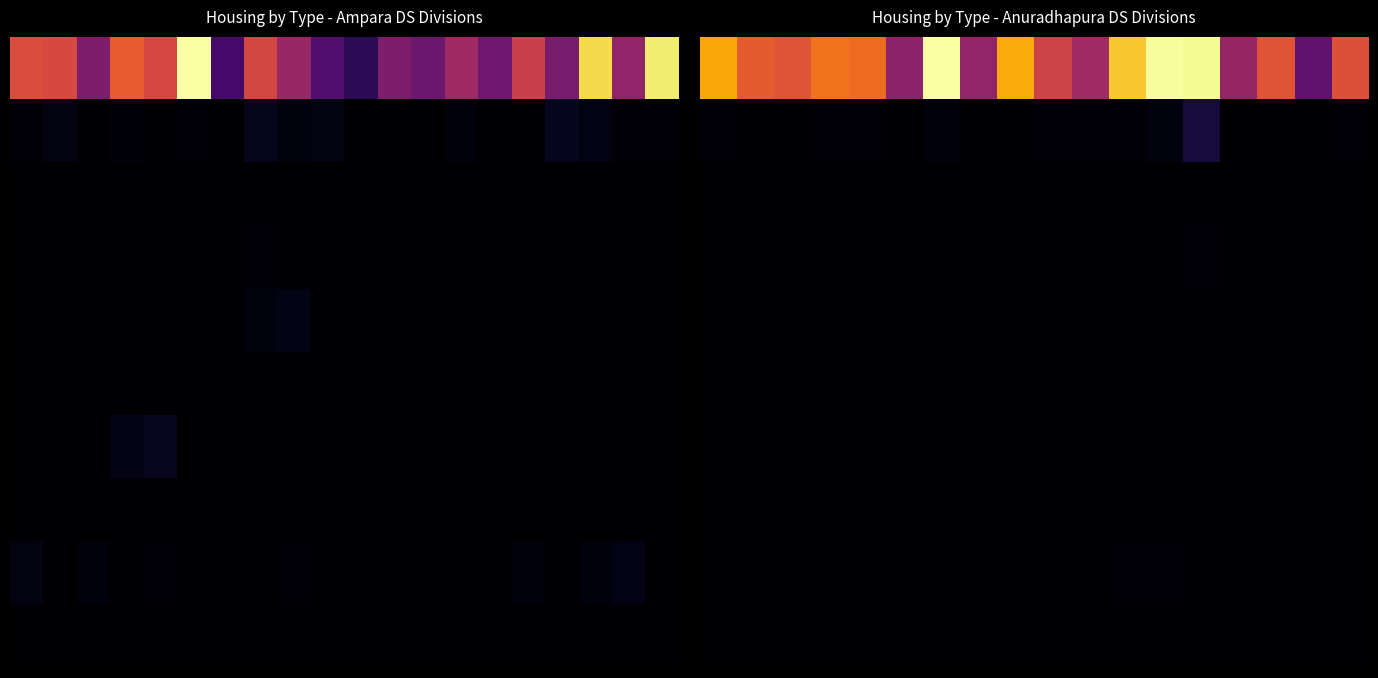

How many series are shown in this chart?

10